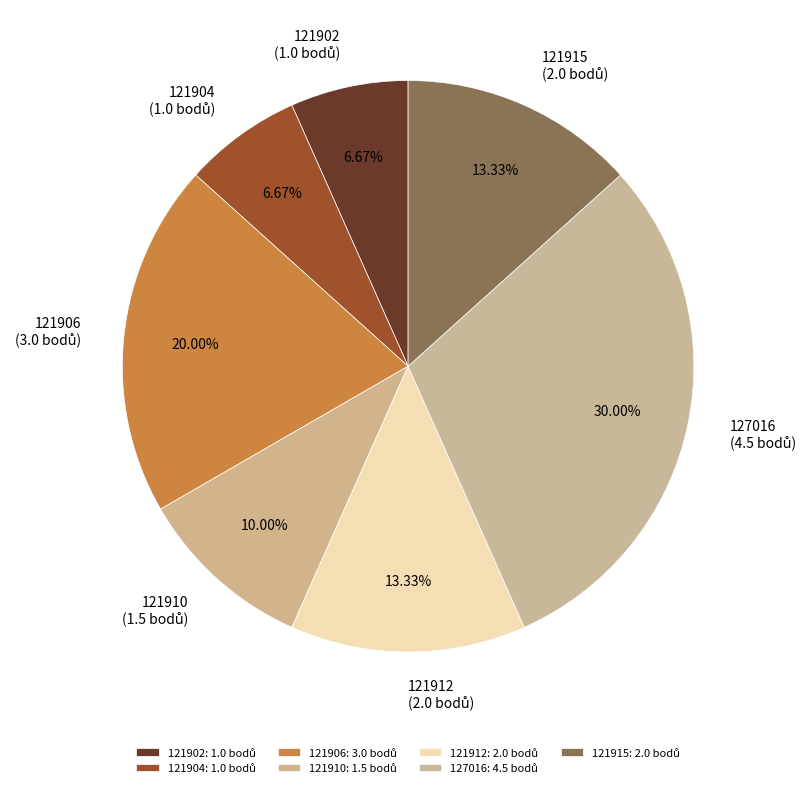

Is it true that 121915 is 8% of the pie?

False